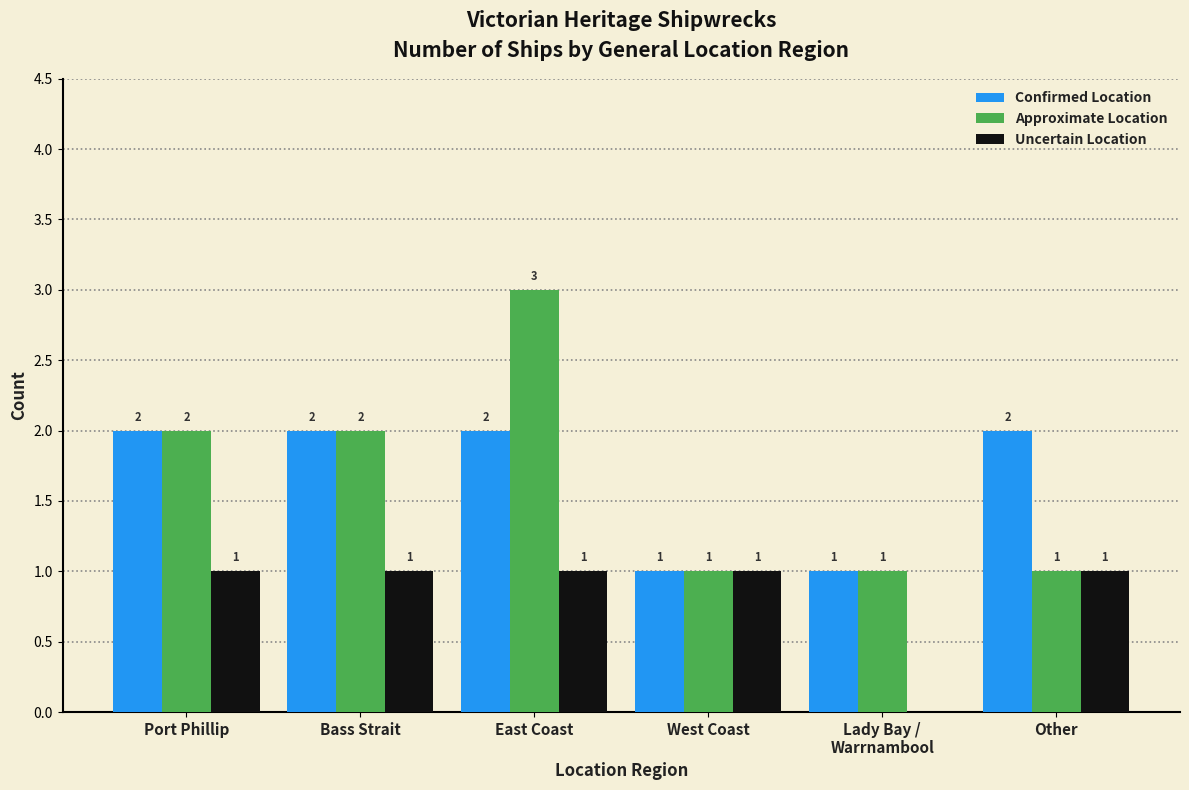

What value does the Approximate Location series have at East Coast?

3